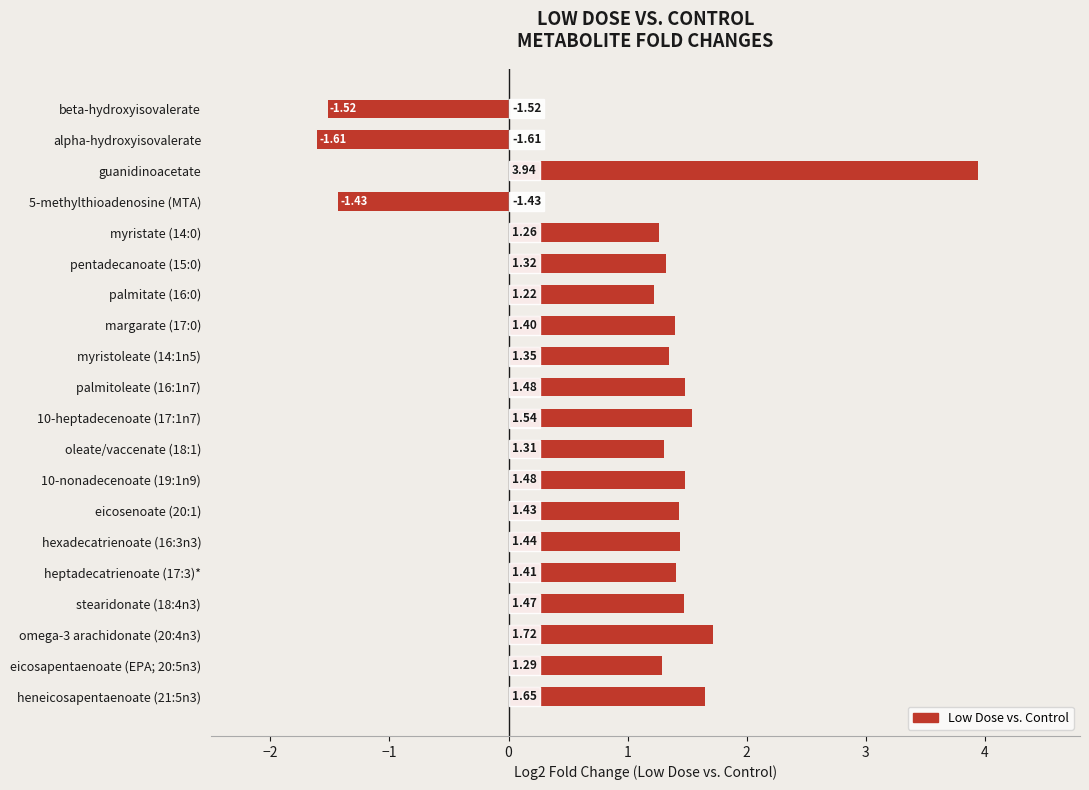

Which label corresponds to the largest value in the chart?

guanidinoacetate